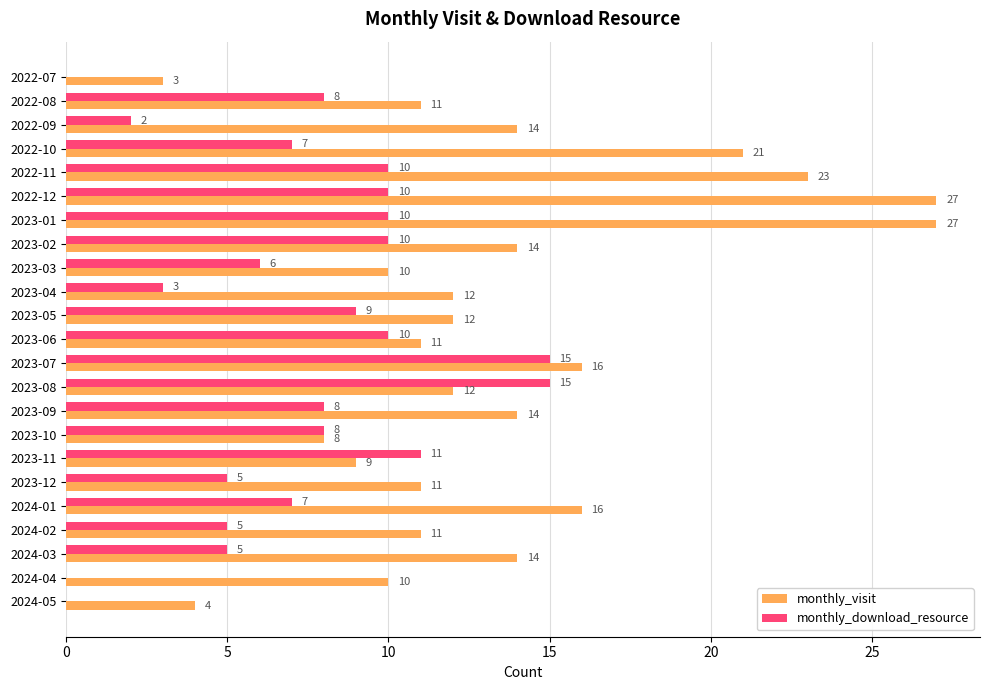

What are all the series names shown in the legend?

monthly_visit, monthly_download_resource